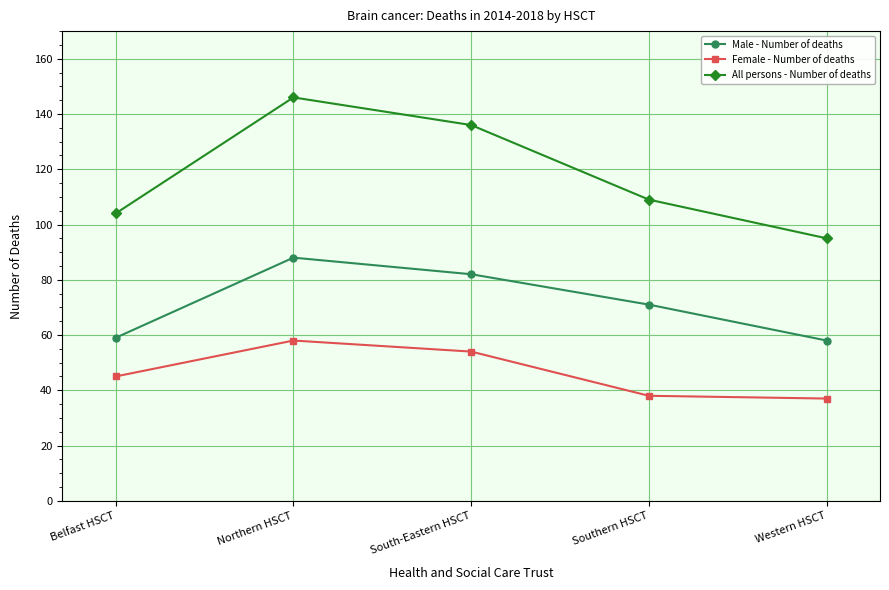

At how many categories does at least one series exceed 113?

2